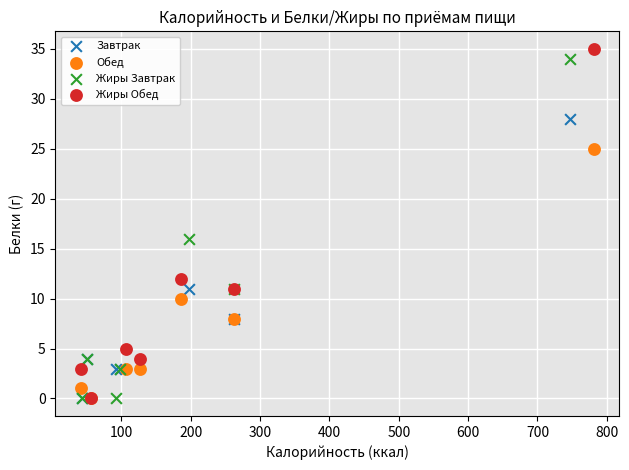

What are all the series names shown in the legend?

Завтрак, Обед, Жиры Завтрак, Жиры Обед